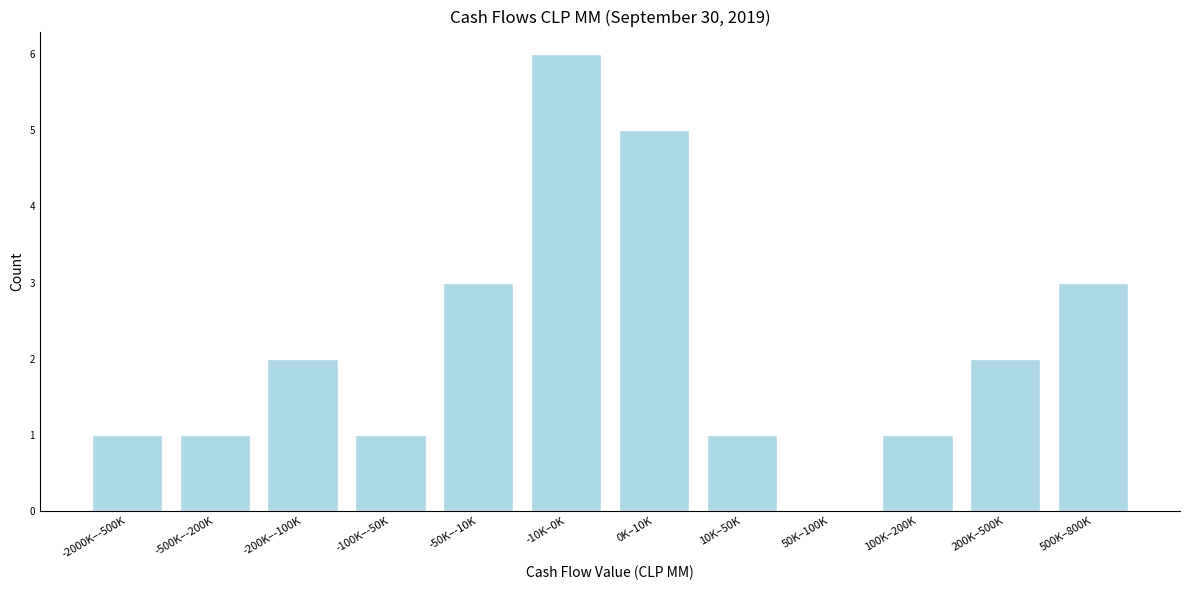

Reading left to right, extract all data points from this chart.

-2000K–-500K=1	-500K–-200K=1	-200K–-100K=2	-100K–-50K=1	-50K–-10K=3	-10K–0K=6	0K–10K=5	10K–50K=1	50K–100K=0	100K–200K=1	200K–500K=2	500K–800K=3